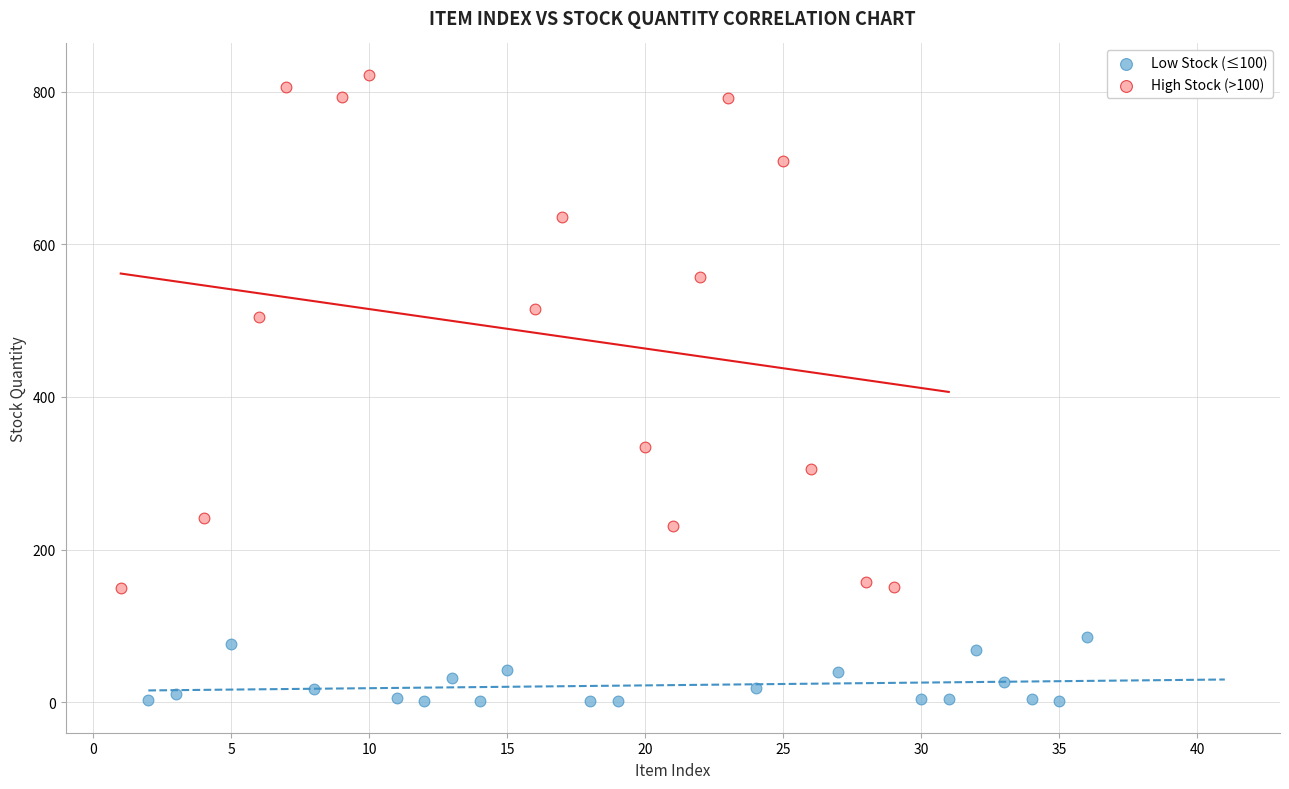

Which series contains the lowest Y value?

Low Stock (≤100)